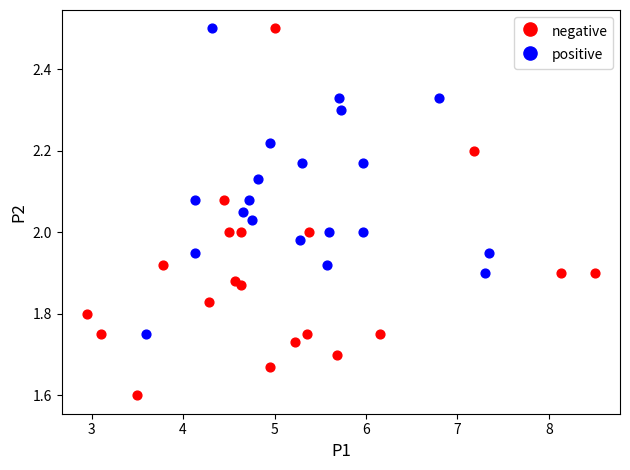

What are all the series names shown in the legend?

negative, positive